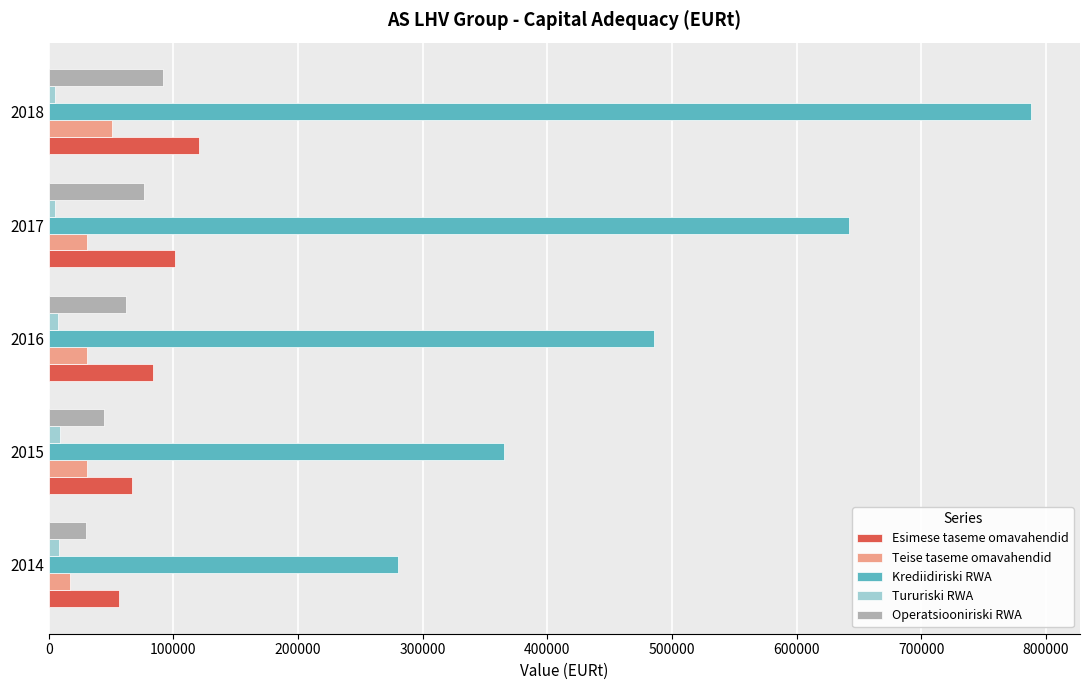

What is the sum of all Esimese taseme omavahendid values?

428479.3